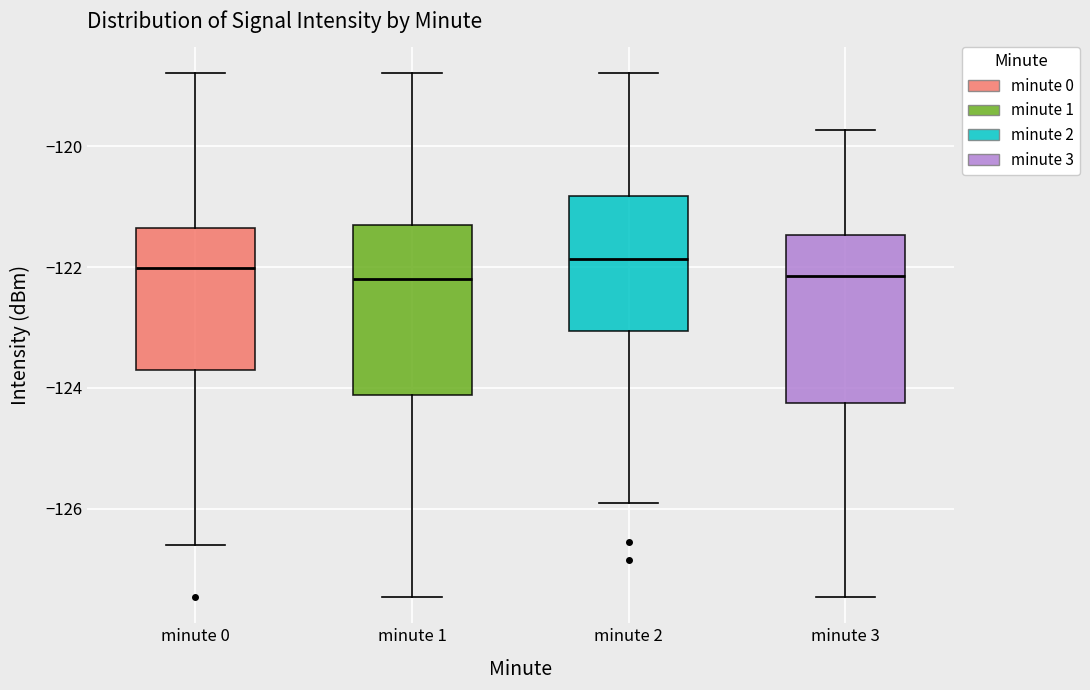

Reading left to right, read every box against the y-axis: the position of its median line, the range the box covers, and the ends of its whiskers. The values are not printed on the chart, so give them approximately, as read against the axis.

minute 0: median -122.0, box -123.8 to -121.4, whiskers -126.6 to -118.8
minute 1: median -122.2, box -124.2 to -121.4, whiskers -127.4 to -118.8
minute 2: median -121.8, box -123.0 to -120.8, whiskers -126.0 to -118.8
minute 3: median -122.2, box -124.2 to -121.4, whiskers -127.4 to -119.8